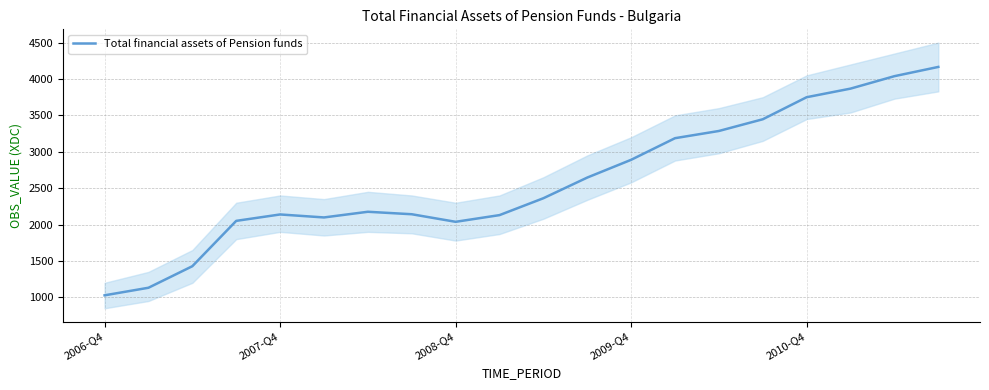

How many lines are shown in the chart?

1